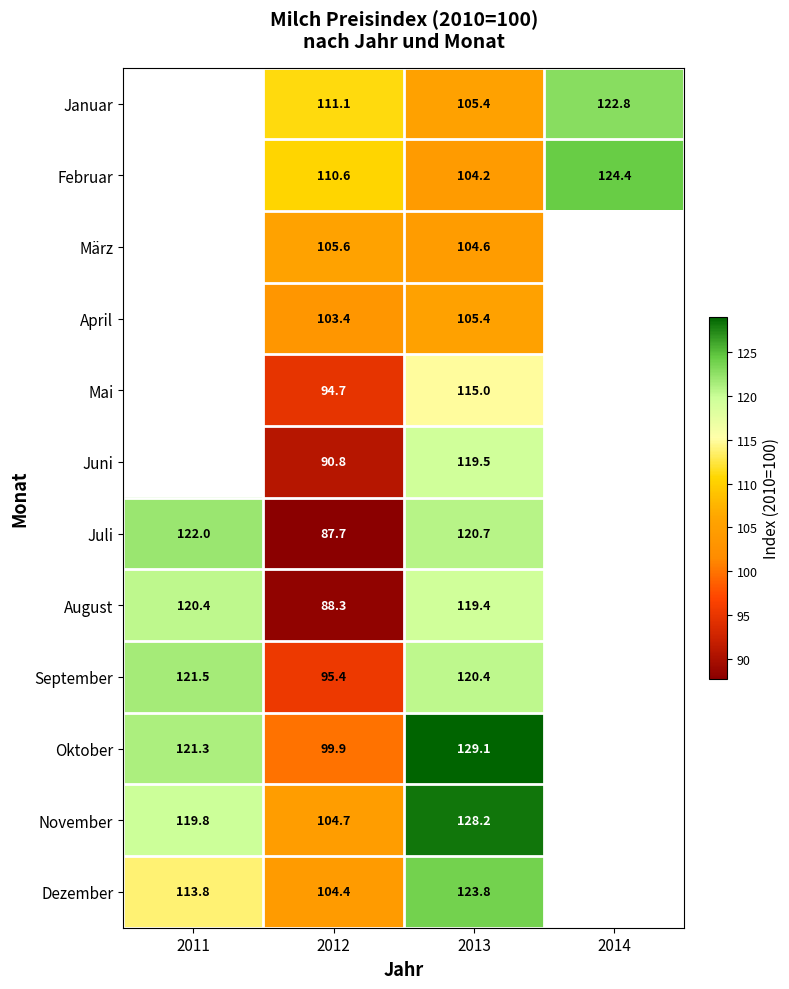

Is the value of August at 2011 greater than the value of Februar at 2013?

Yes